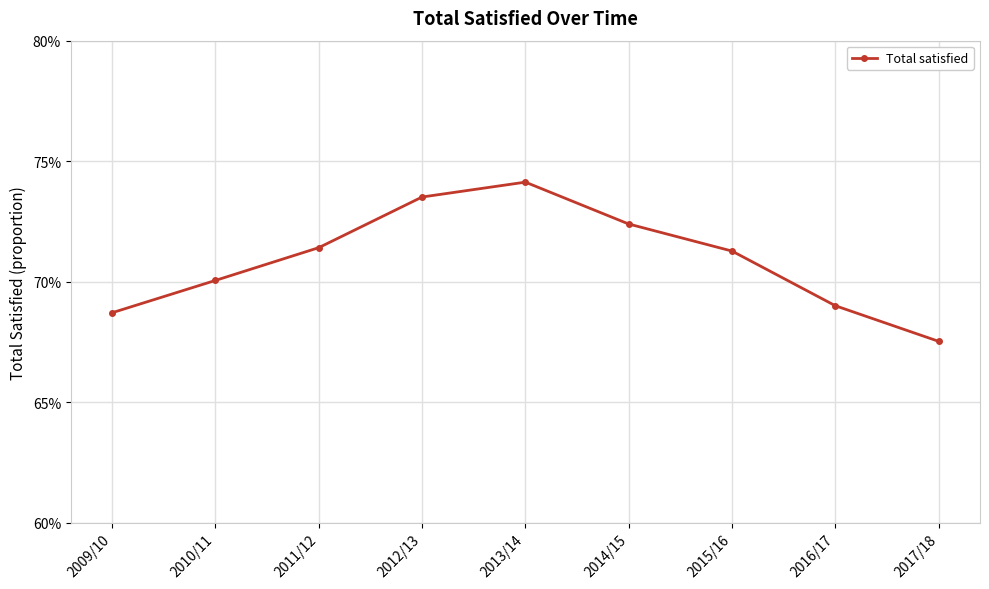

Is it true that the value at 2012/13 is 1.1?

False